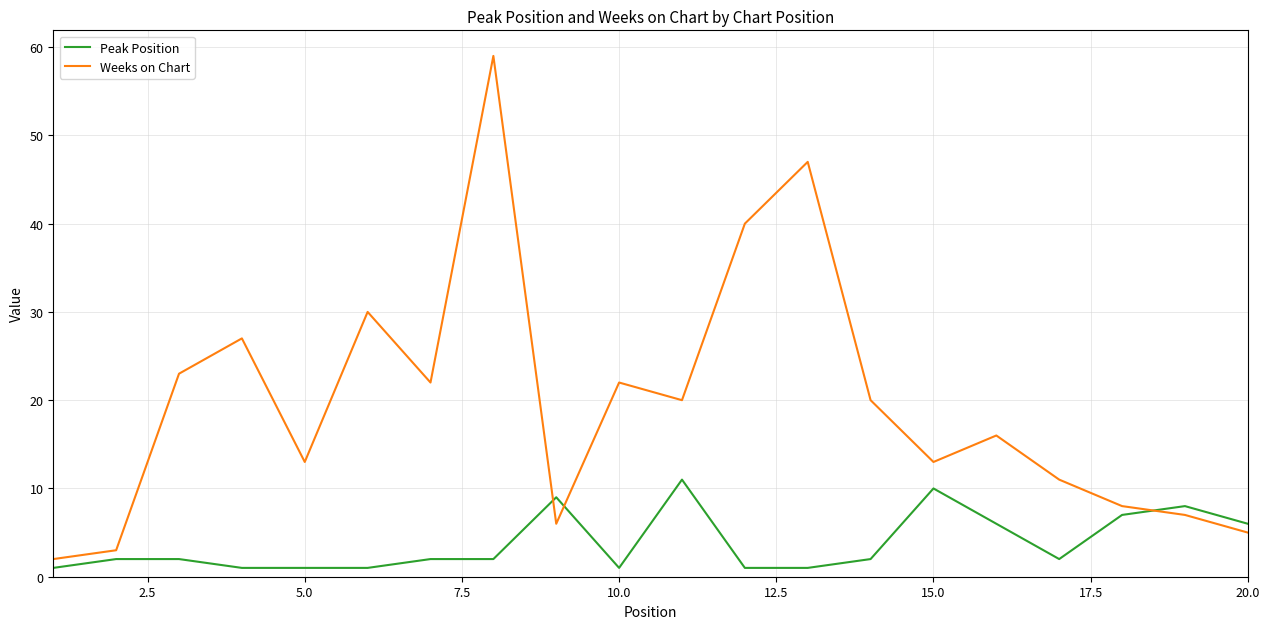

What is the highest value of the Weeks on Chart series?

59